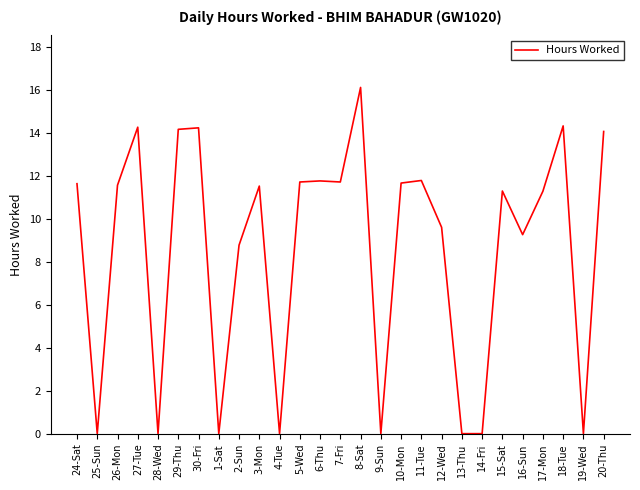

The value at 3-Mon is 11.5. True or false?

True